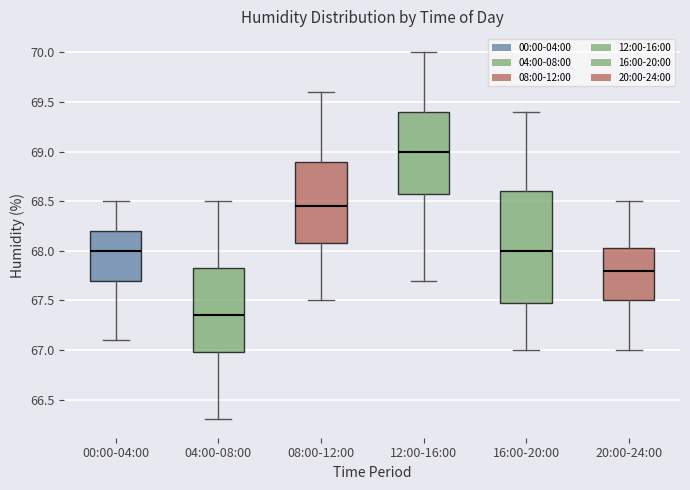

Where does the median line of the box for 16:00-20:00 sit on the y-axis? The values are not printed on the chart, so give them approximately, as read against the axis.

68.00